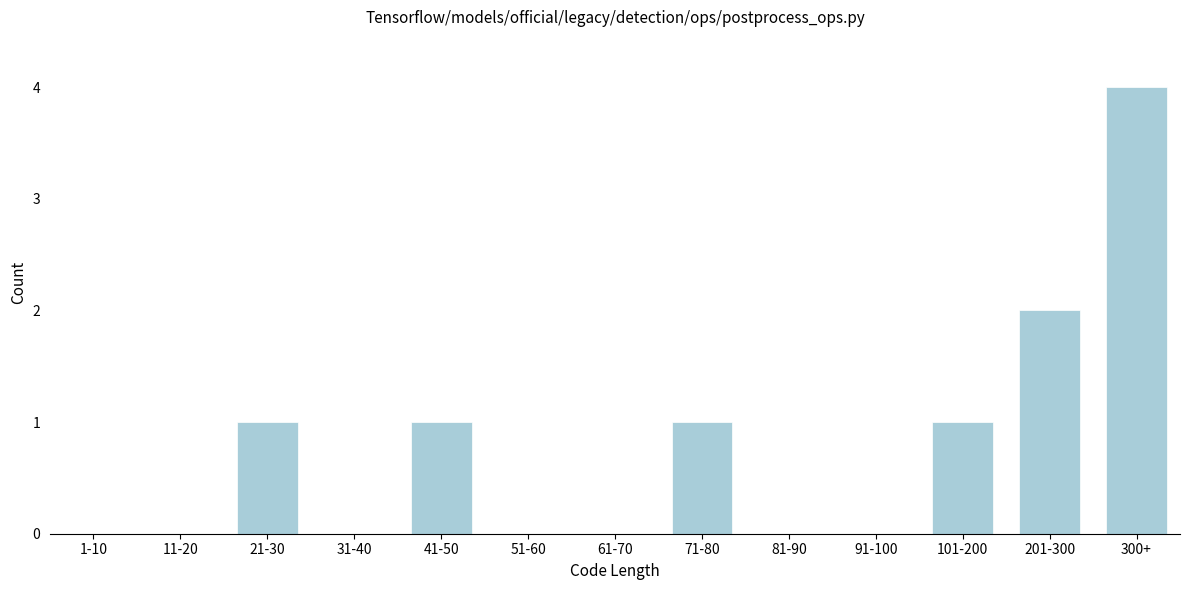

Reading right to left, what are all the values shown in this chart?

300+=4	201-300=2	101-200=1	91-100=0	81-90=0	71-80=1	61-70=0	51-60=0	41-50=1	31-40=0	21-30=1	11-20=0	1-10=0